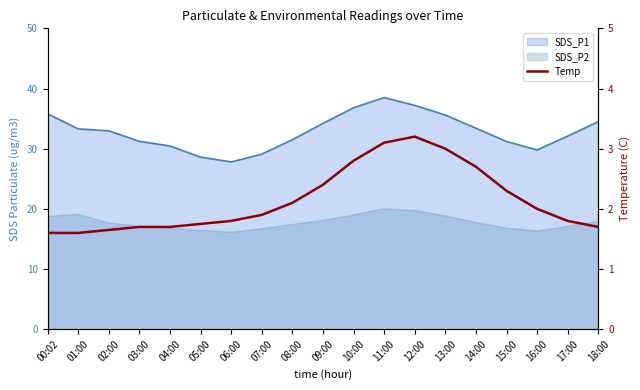

Does the chart have visible grid lines?

No